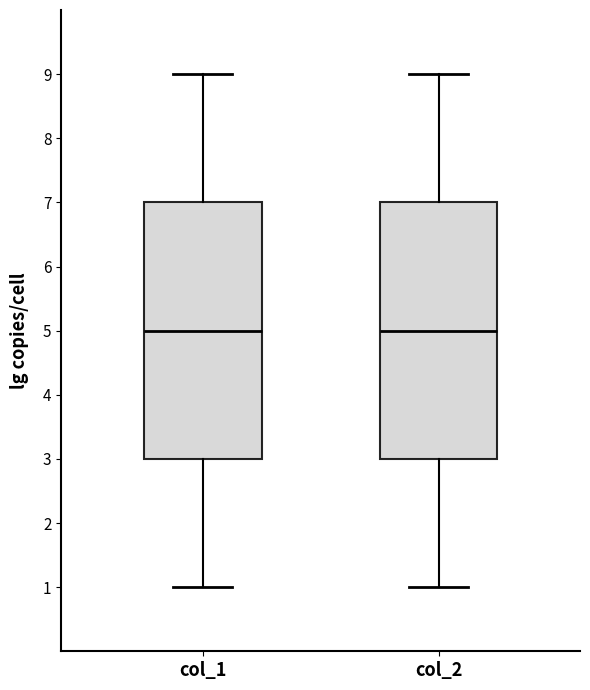

Reading left to right, transcribe this box plot: for each box, give where its median line is, the range the box spans, and where its two whiskers end, as read against the y-axis. The values are not printed on the chart, so give them approximately, as read against the axis.

col_1: median 5, box 3 to 7, whiskers 1 to 9
col_2: median 5, box 3 to 7, whiskers 1 to 9